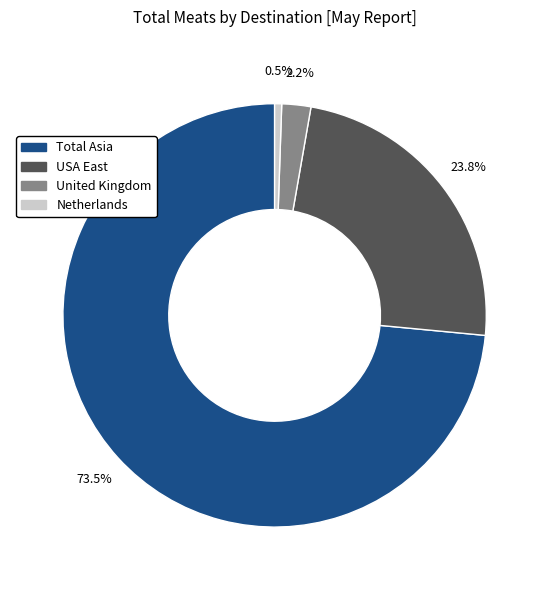

Does any single category account for the majority?

Yes